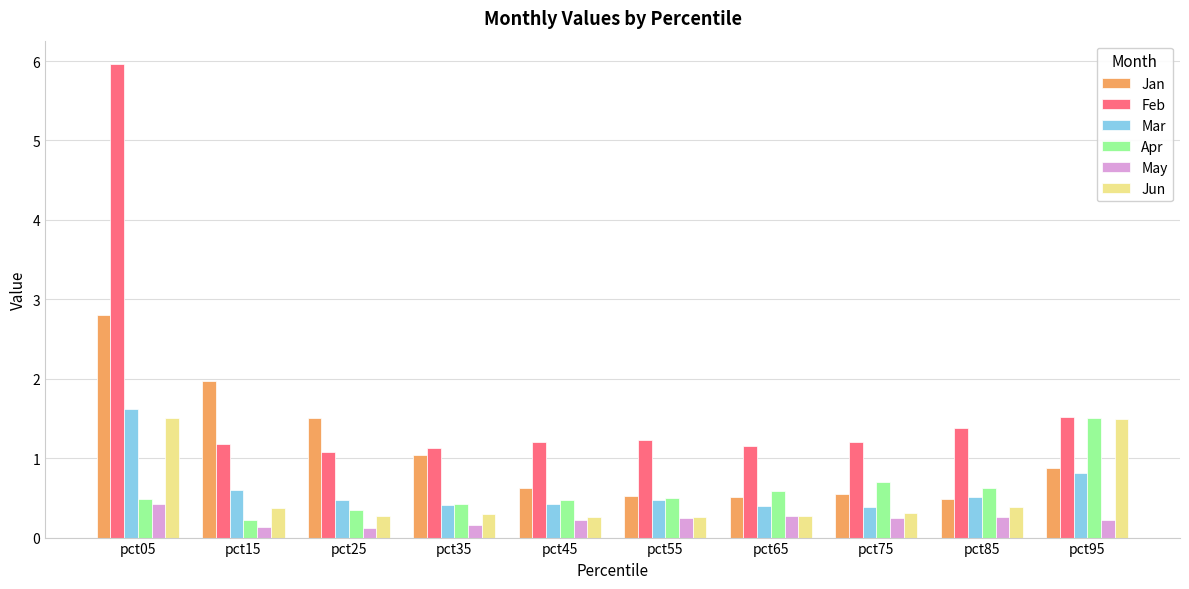

What is the sum of all Apr values?

5.8